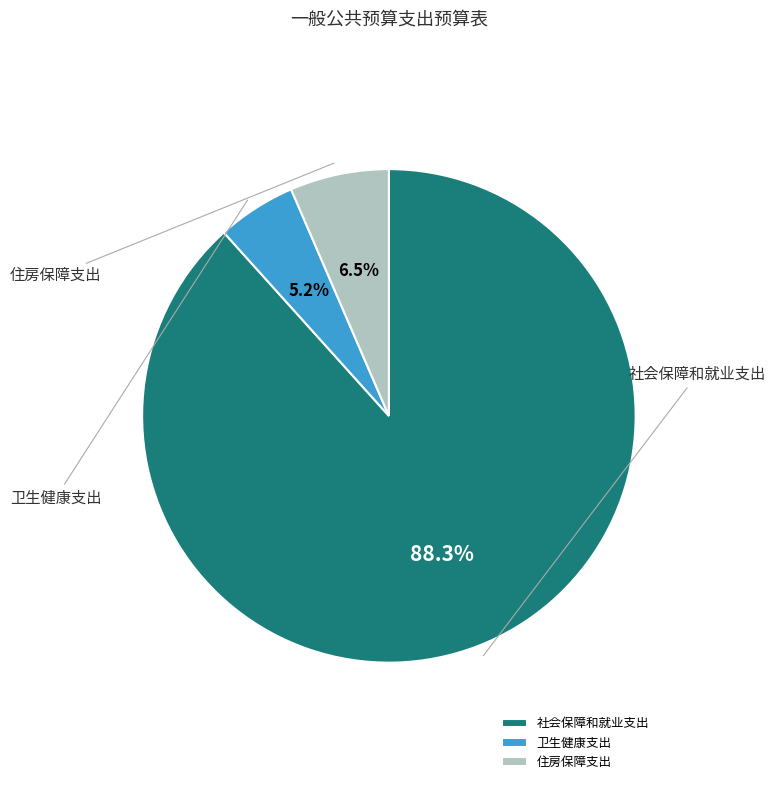

What is the largest slice in the pie chart?

社会保障和就业支出